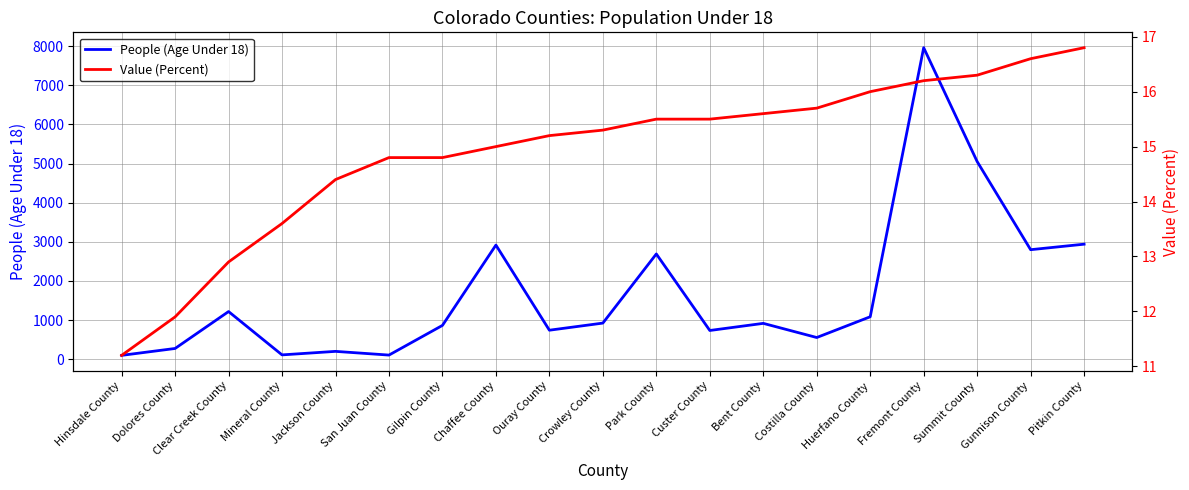

Is it true that Value (Percent) equals 16.3 at Summit County?

True